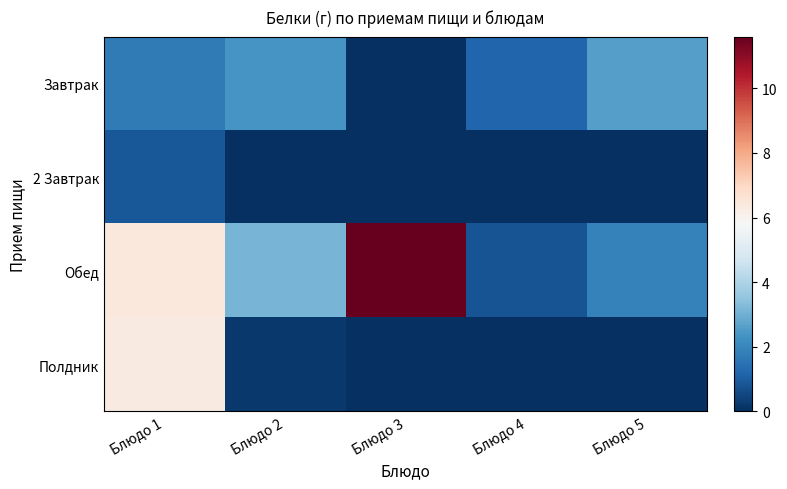

Which series has the largest range (max minus min)?

Обед